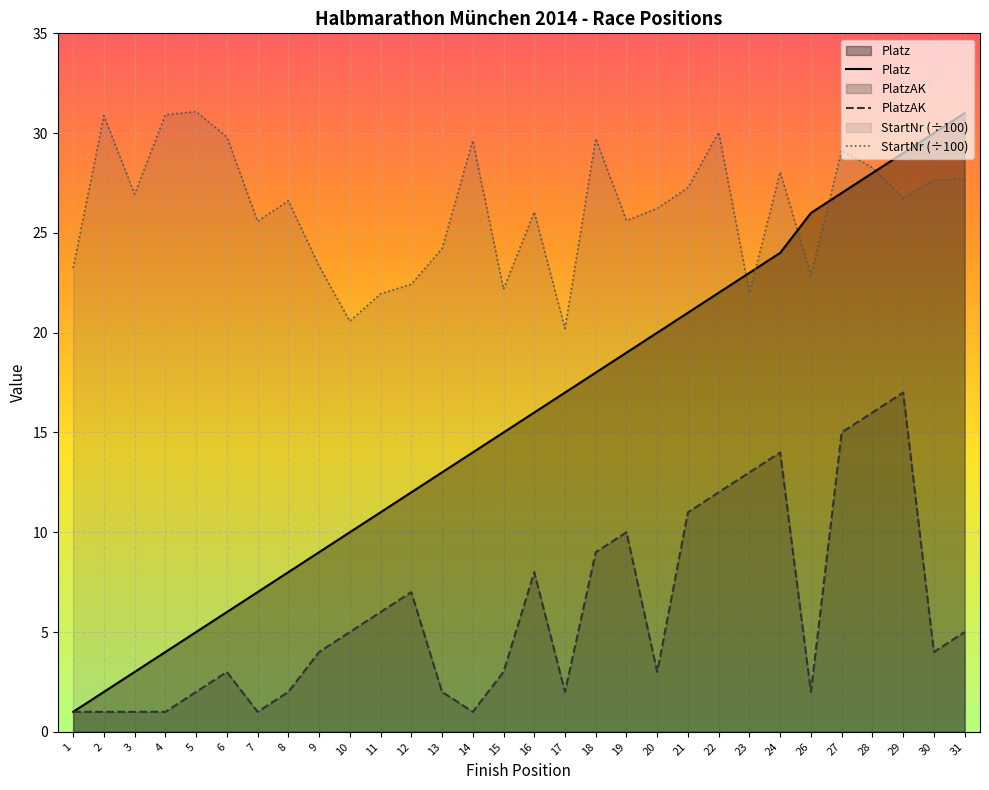

How many lines are shown in the chart?

3